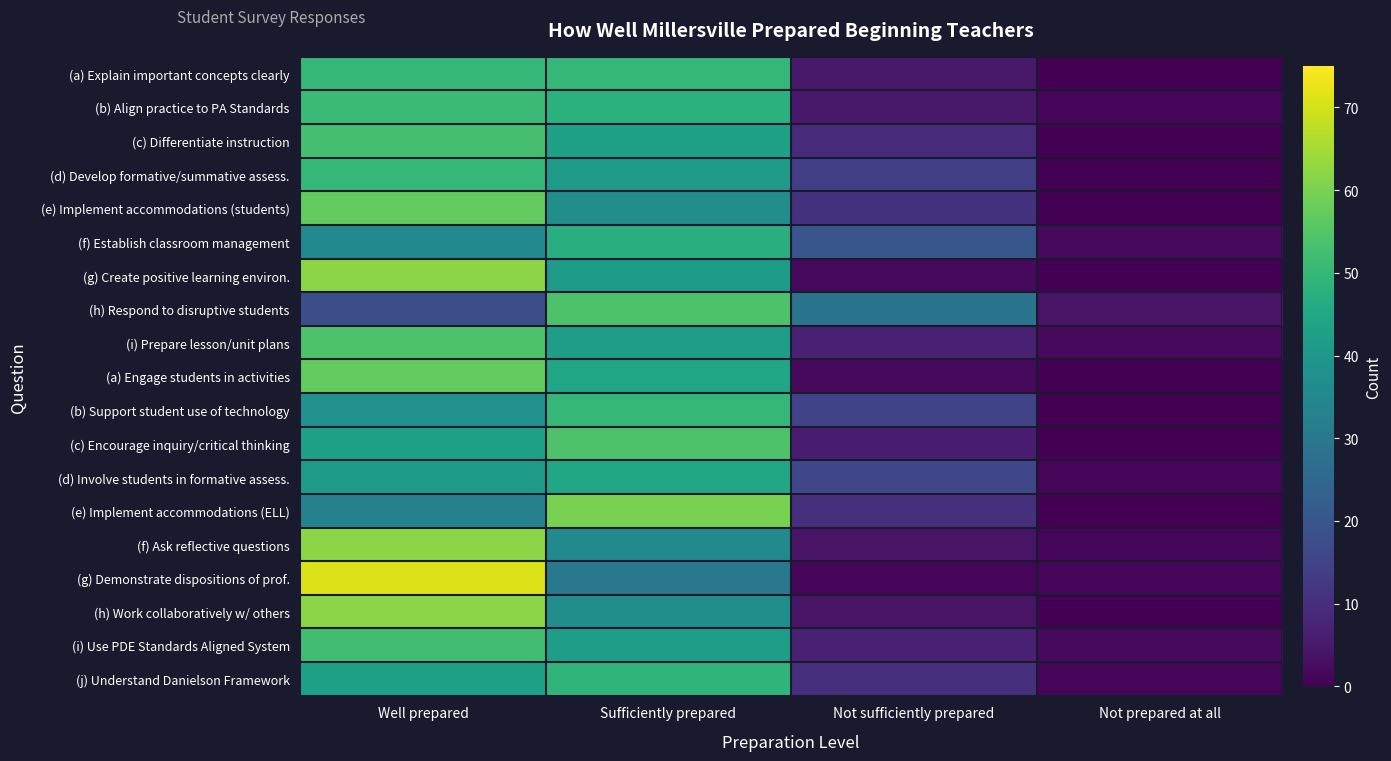

How many data points does each series have?

4